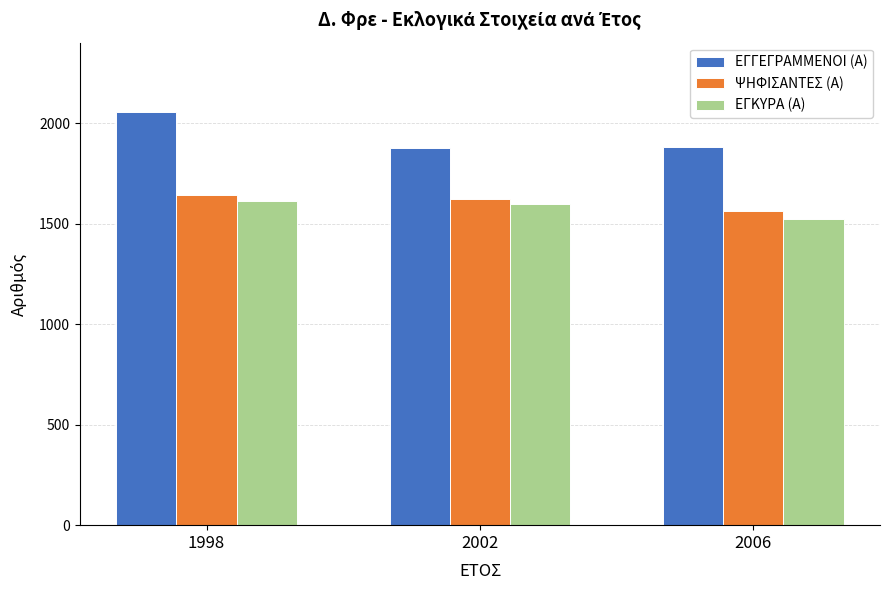

What is the maximum value shown in the chart?

2054